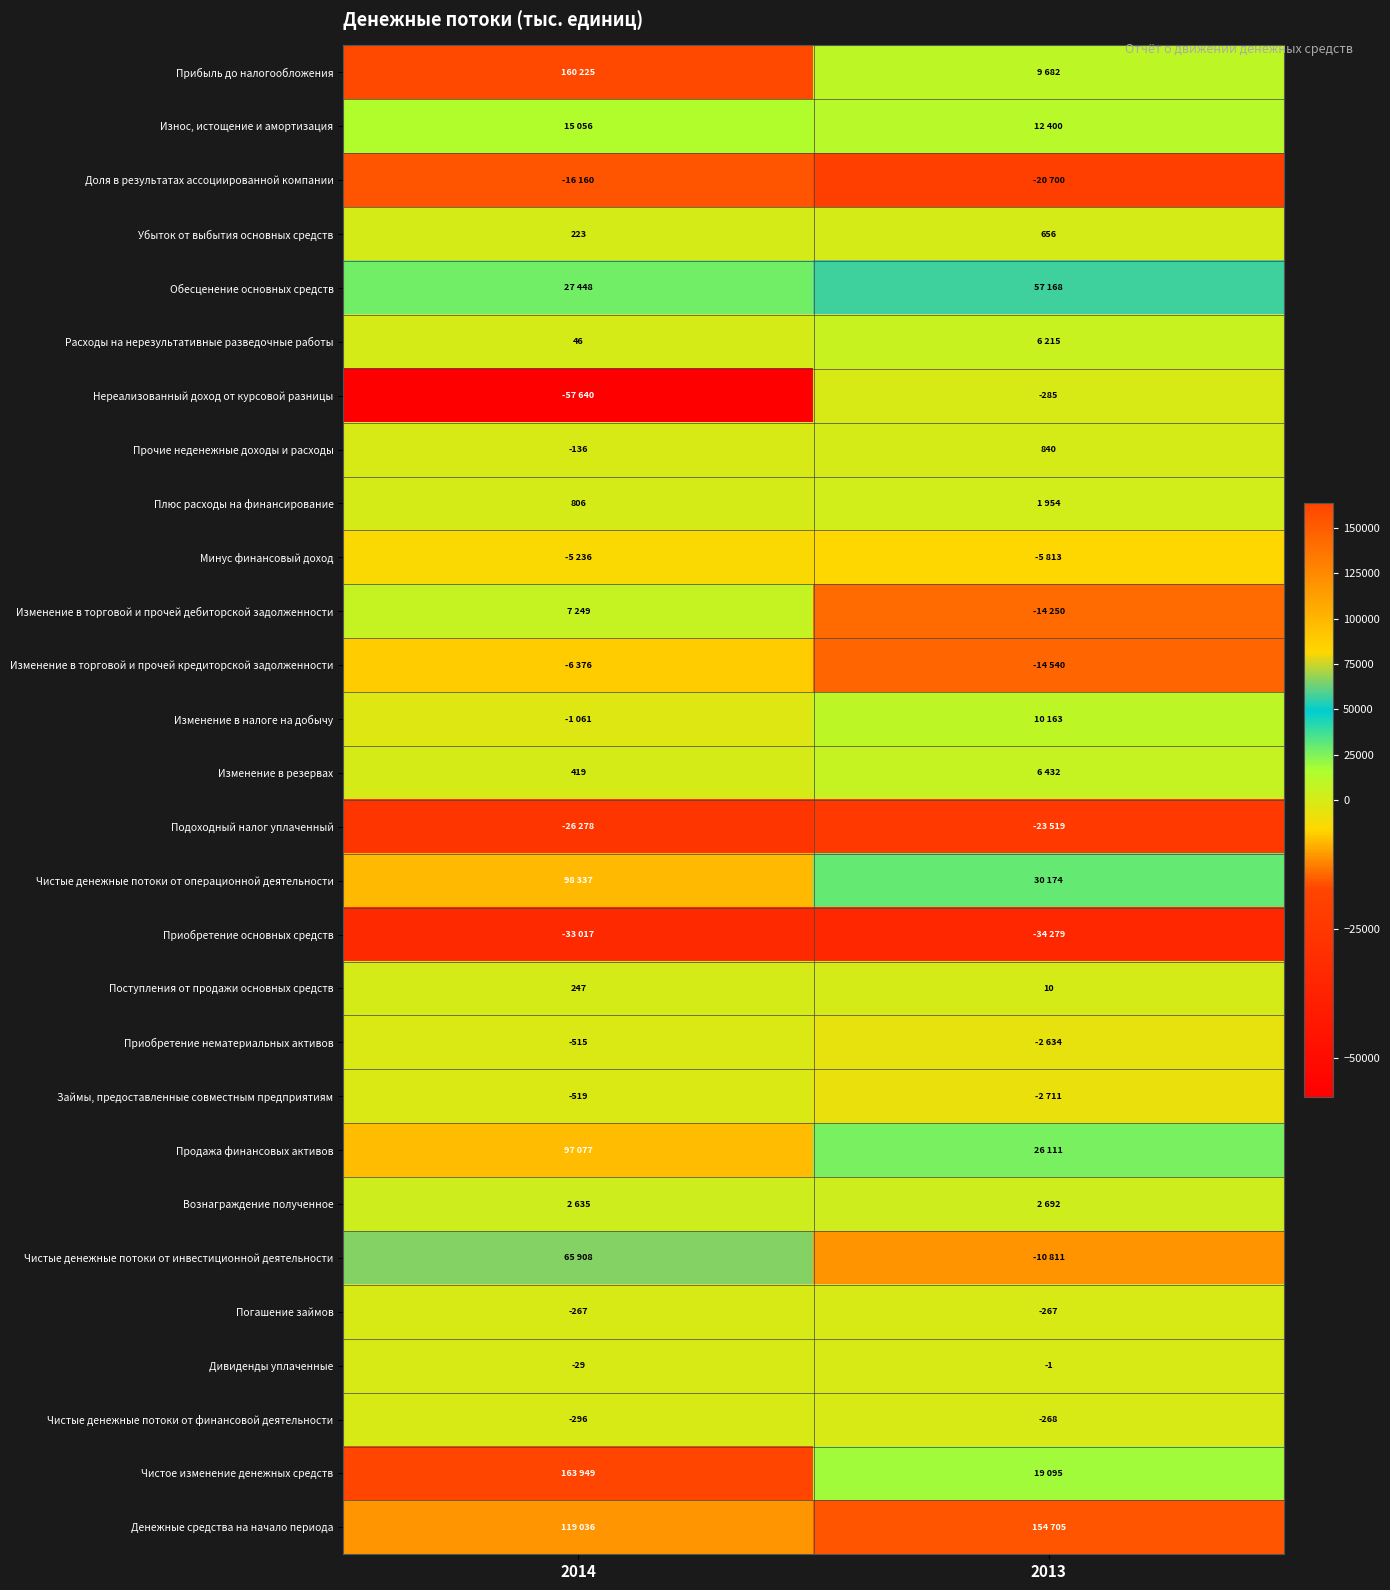

What is the minimum value shown in the chart?

-57640